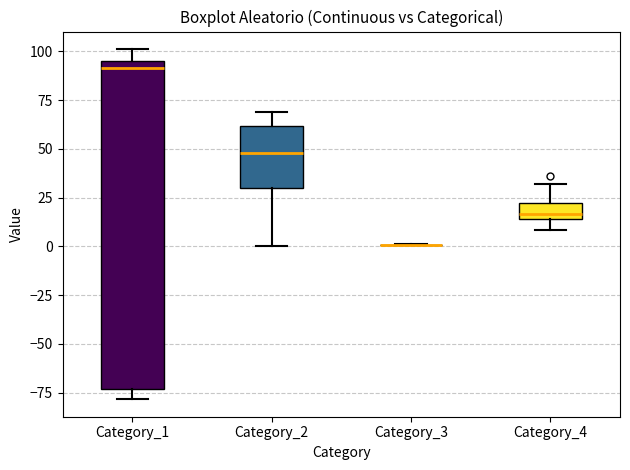

Reading left to right, read every box against the y-axis: the position of its median line, the range the box covers, and the ends of its whiskers. The values are not printed on the chart, so give them approximately, as read against the axis.

Category_1: median 90, box -75 to 95, whiskers -80 to 100
Category_2: median 50, box 30 to 60, whiskers 0 to 70
Category_3: box collapsed to a line at 0, whiskers 0 to 0
Category_4: median 15 (just above the box's lower edge), box 15 to 20, whiskers 10 to 30